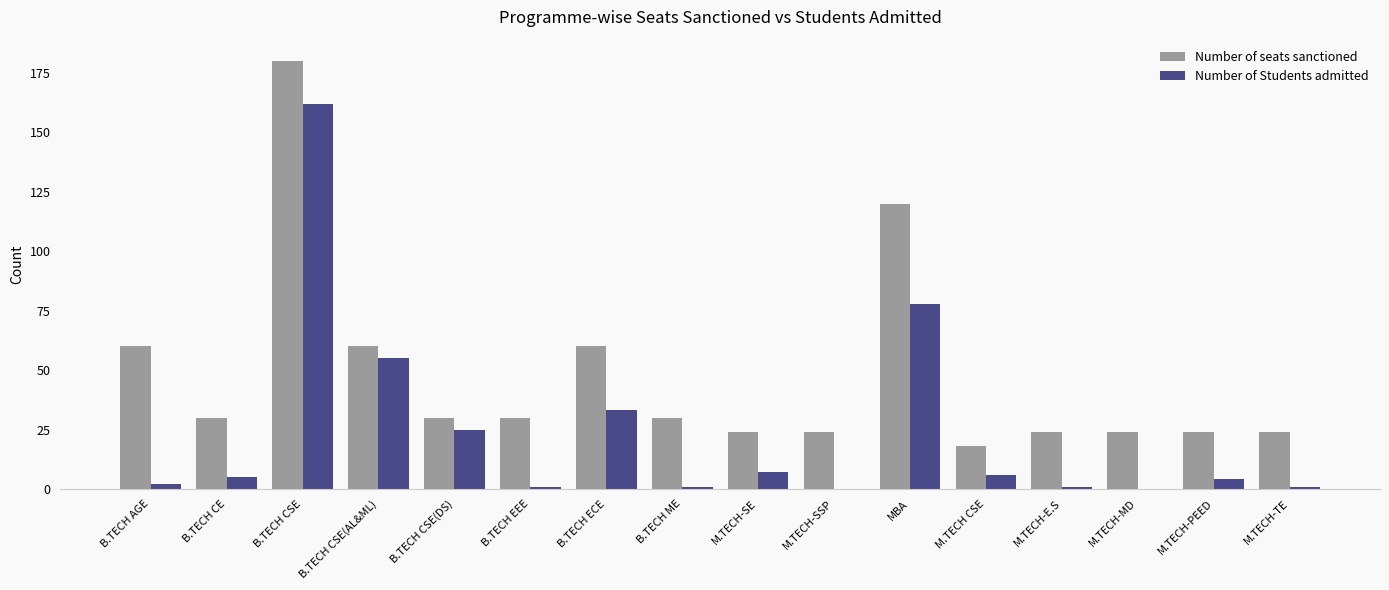

What is the average value of the Number of Students admitted series?

24